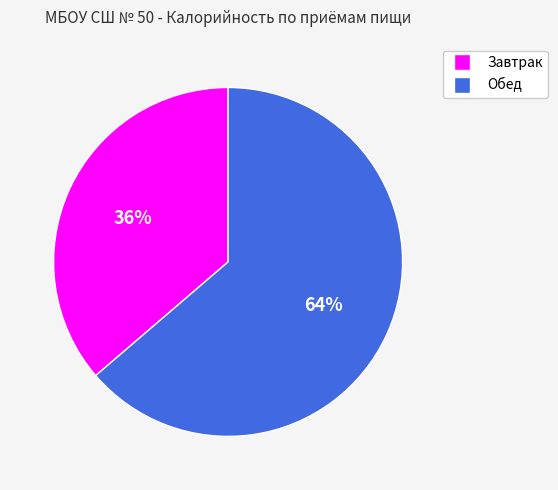

What is the majority slice?

Обед